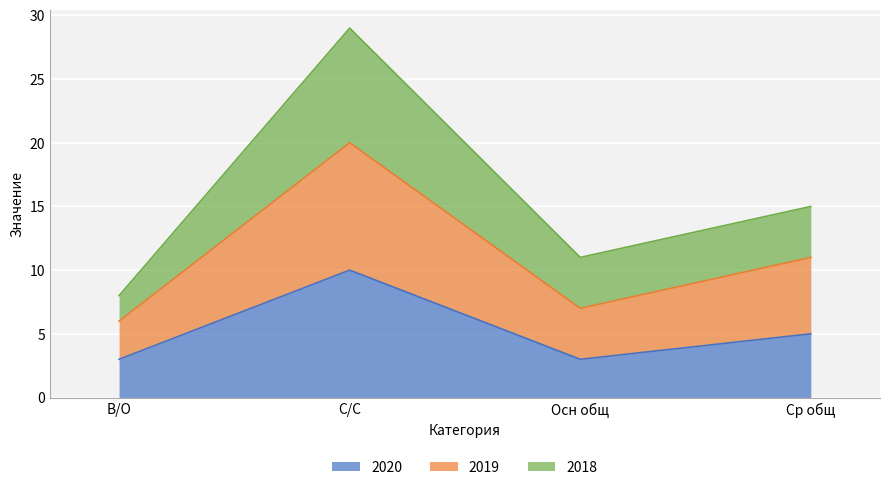

What is the maximum value shown in the chart?

29